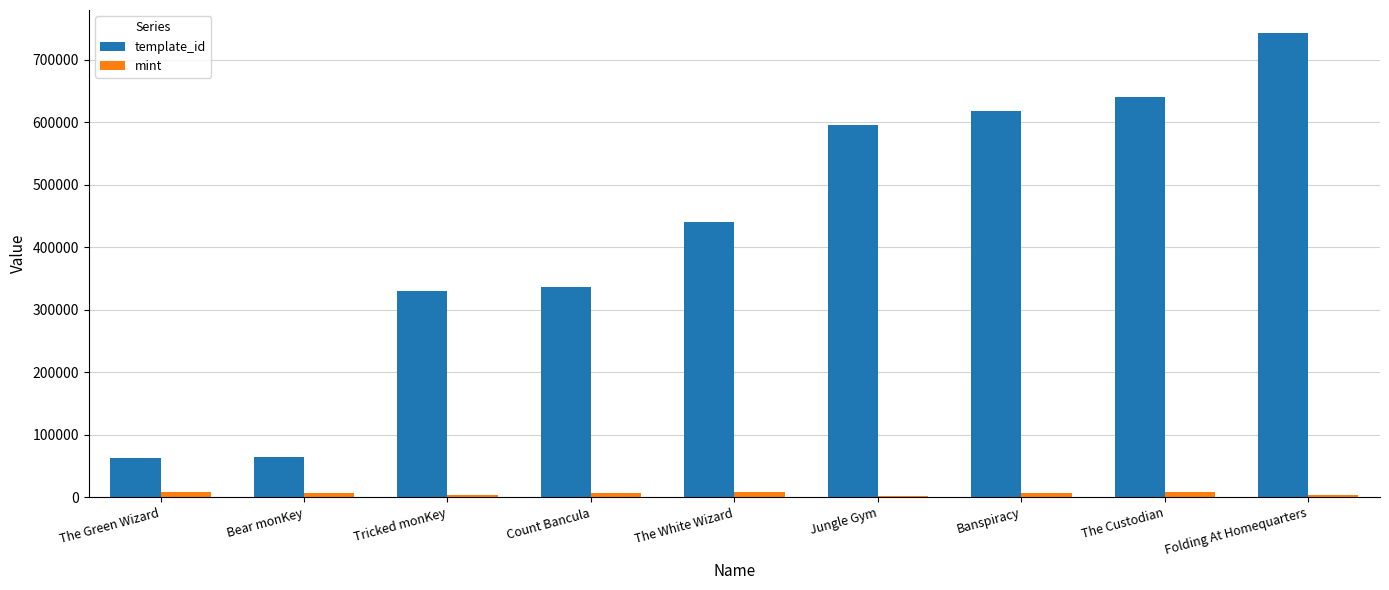

How many data points in mint are less than 6764?

4